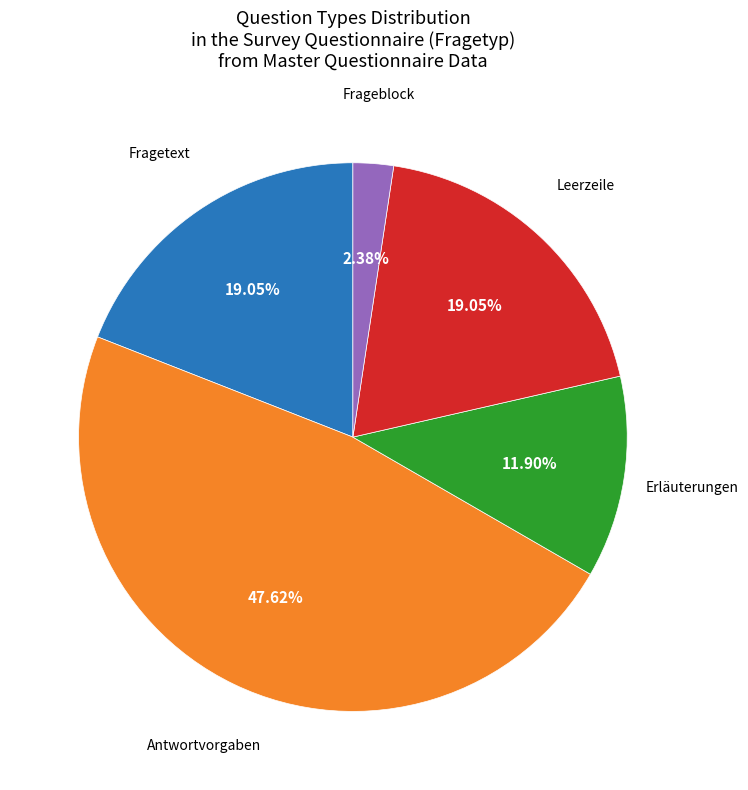

Does any single category account for the majority?

No